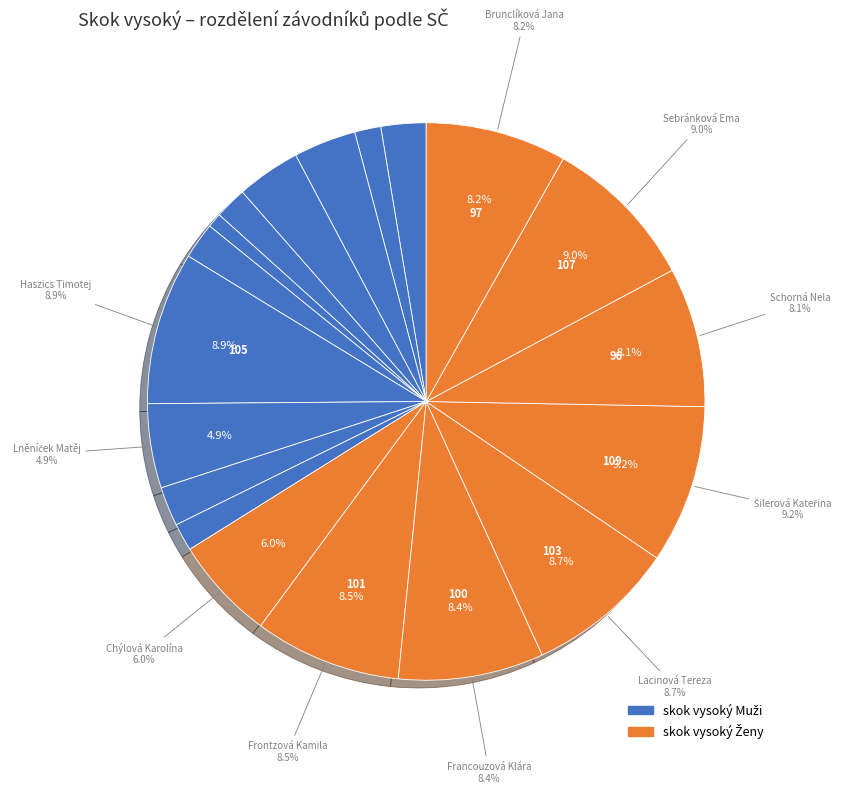

To the nearest percent, what is the combined percentage of Brunclíková Jana and Chýlová Karolína?

14%